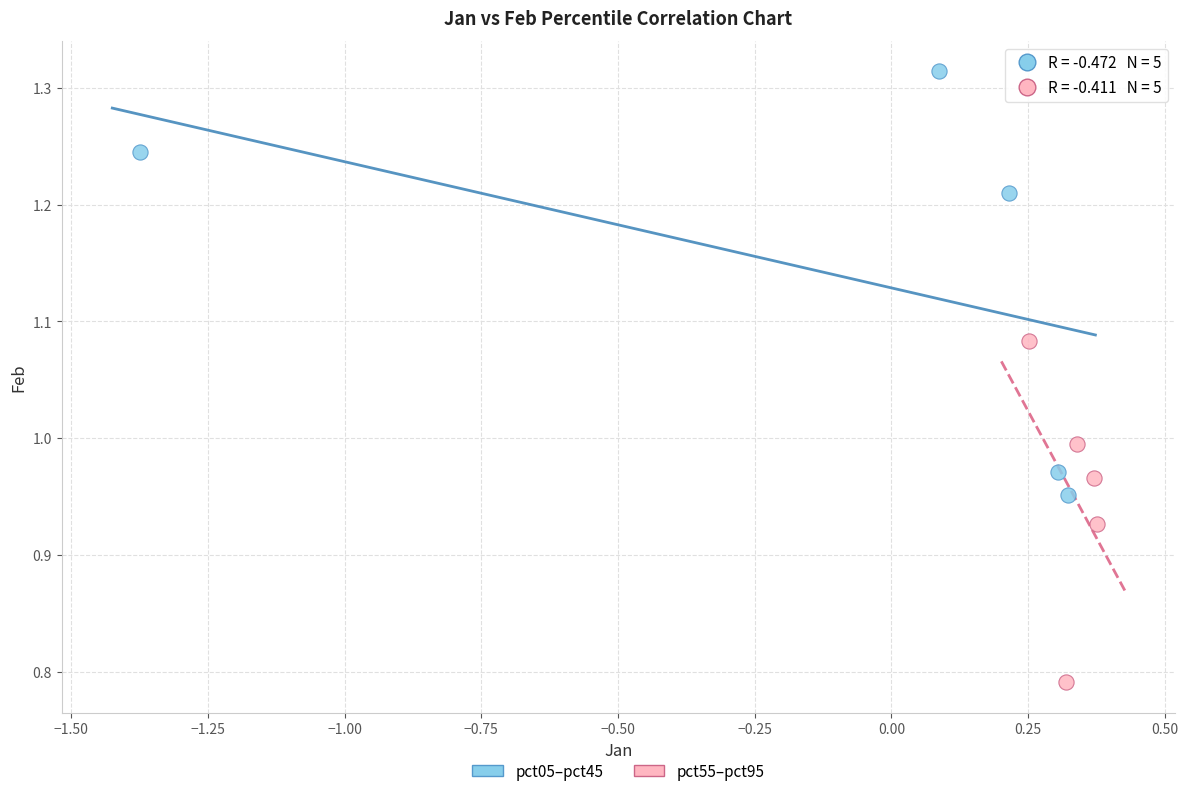

What are all the series names shown in the legend?

pct05–pct45, pct55–pct95